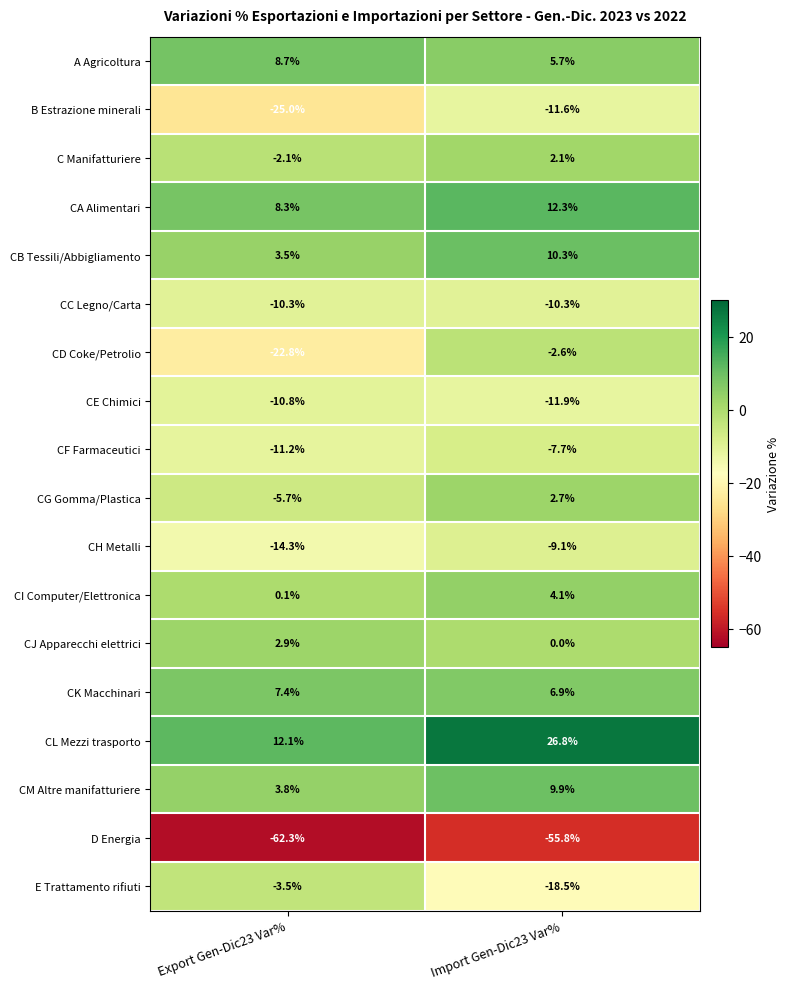

What is the sum of all CL Mezzi trasporto values?

38.9